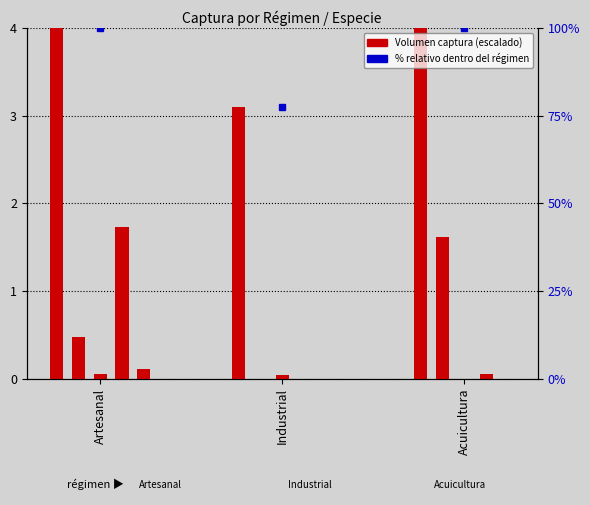

What is the label of the 1st bar from the left?

Artesanal